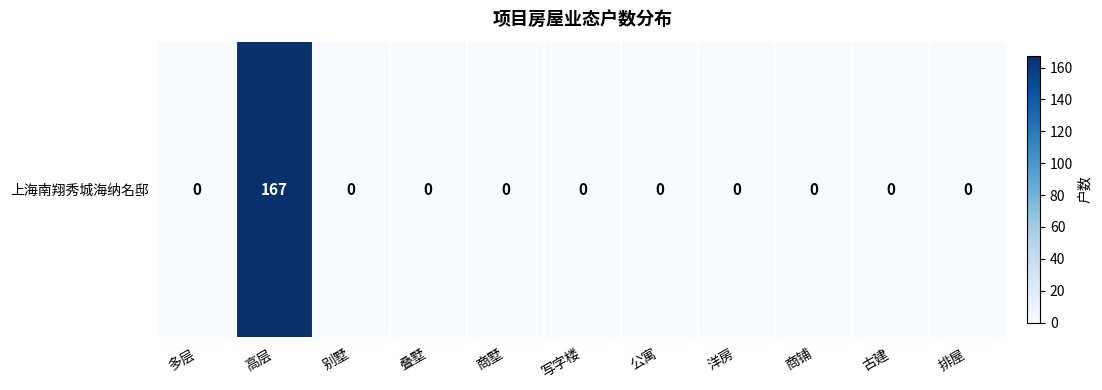

Reading right to left, transcribe all the data shown in this chart.

排屋=0	古建=0	商铺=0	洋房=0	公寓=0	写字楼=0	商墅=0	叠墅=0	别墅=0	高层=167	多层=0